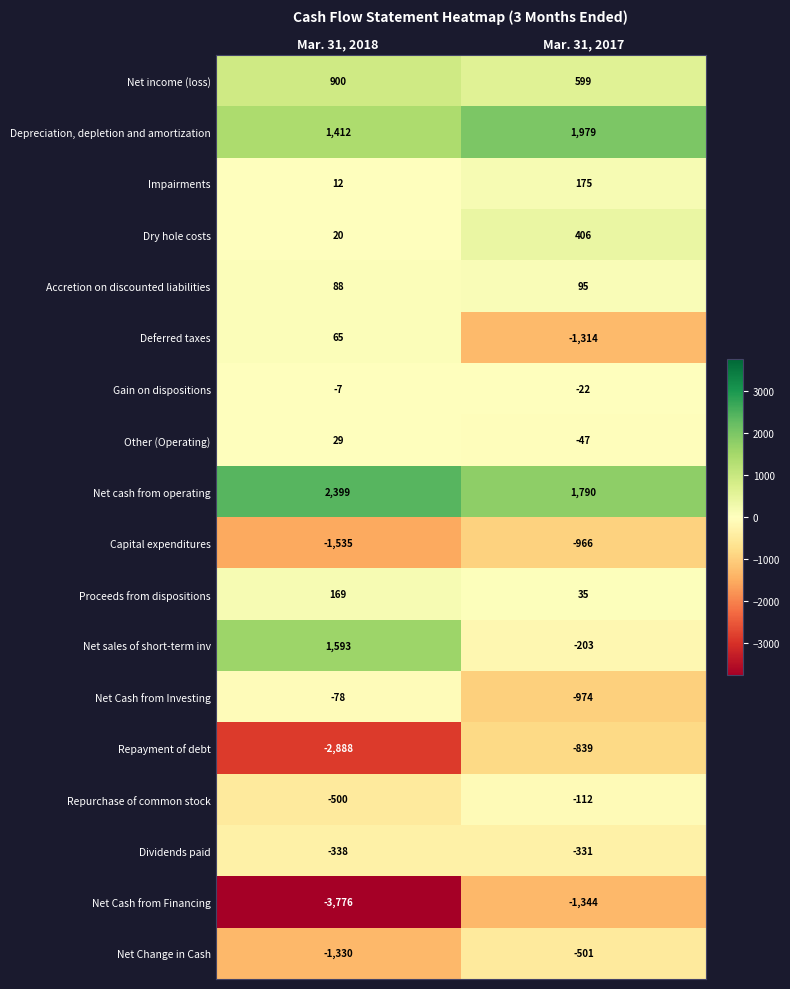

What is the difference between the maximum and minimum values in the Proceeds from dispositions series?

134